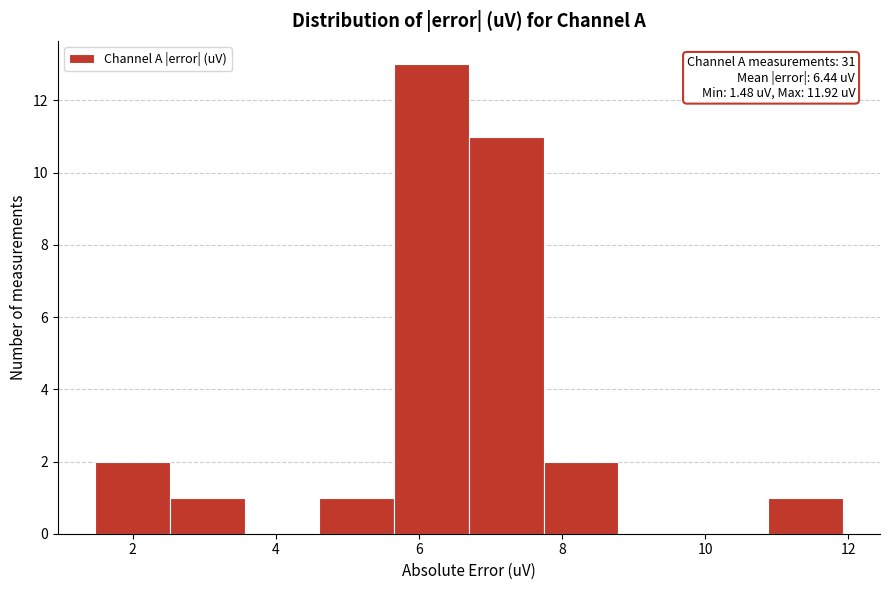

Which range on the x-axis has the tallest bar?

5.6 to 6.6